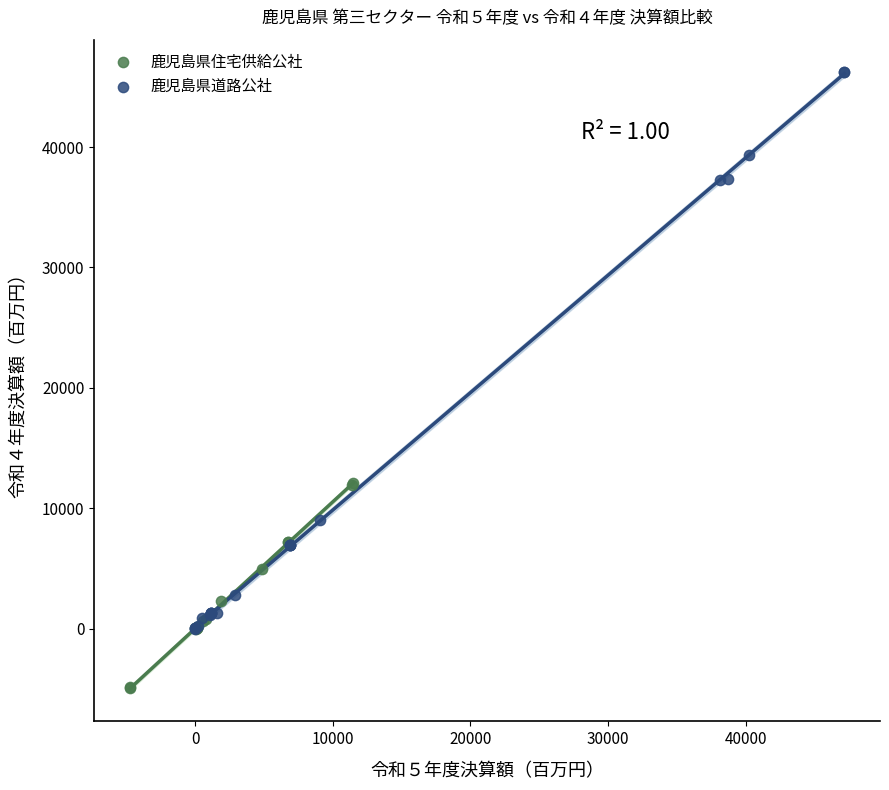

Which series has the widest spread of Y values?

鹿児島県道路公社